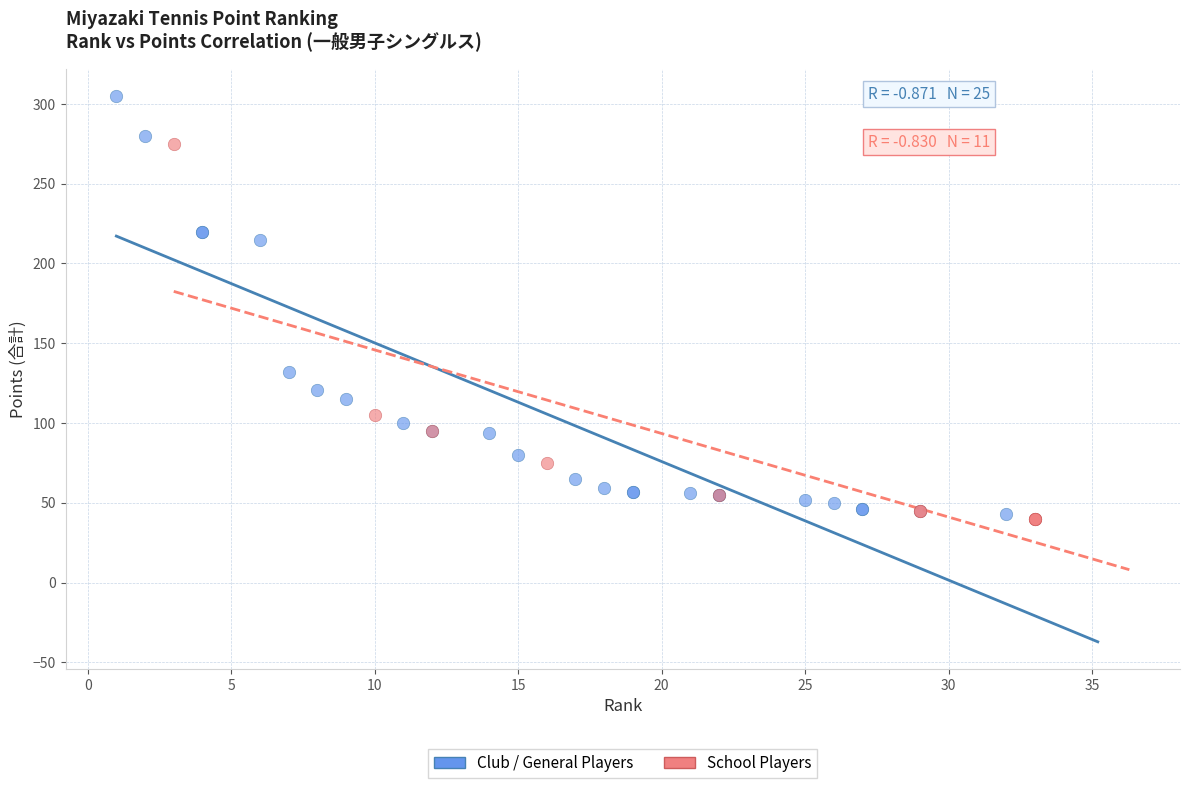

Which series has the largest Y range (max minus min)?

Club / General Players